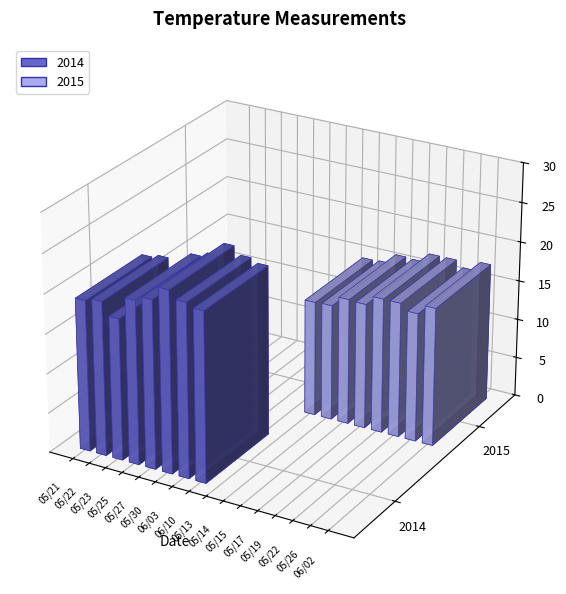

Is it true that the value at 05/25 is 8.5?

False